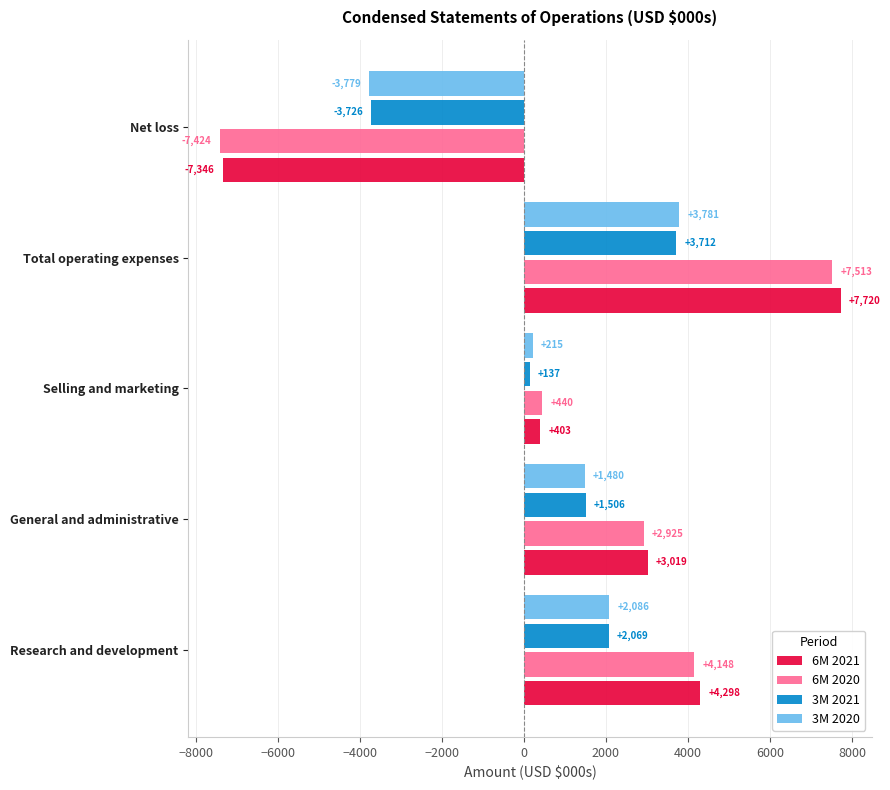

At Total operating expenses, list the series in order from largest to smallest.

6M 2021, 6M 2020, 3M 2020, 3M 2021